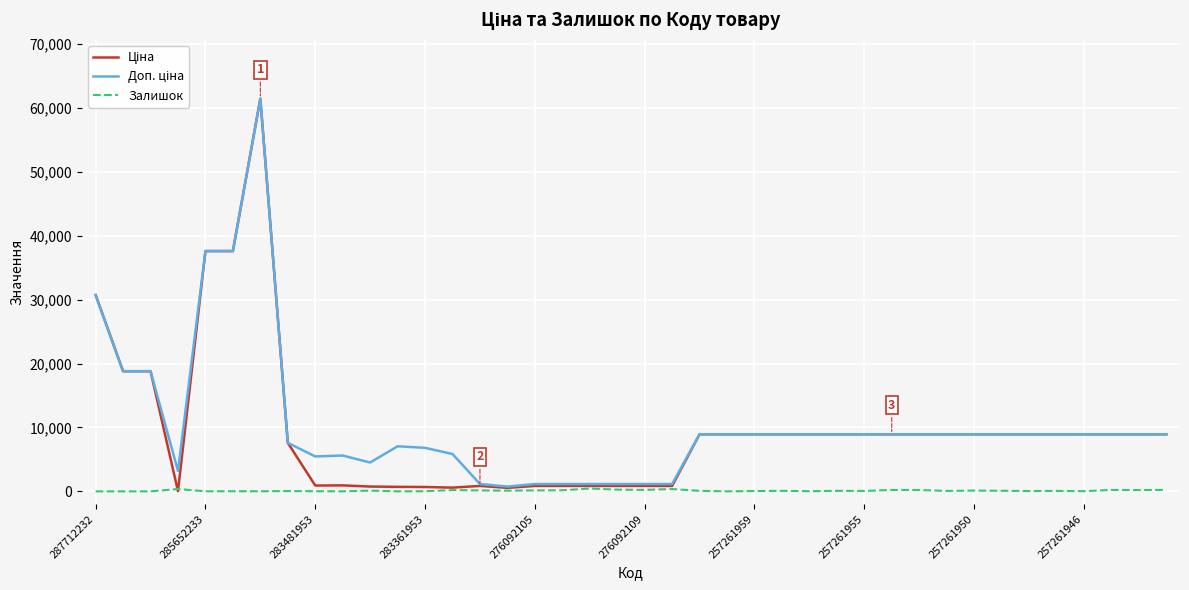

Is this an area chart (filled region under the line)?

No